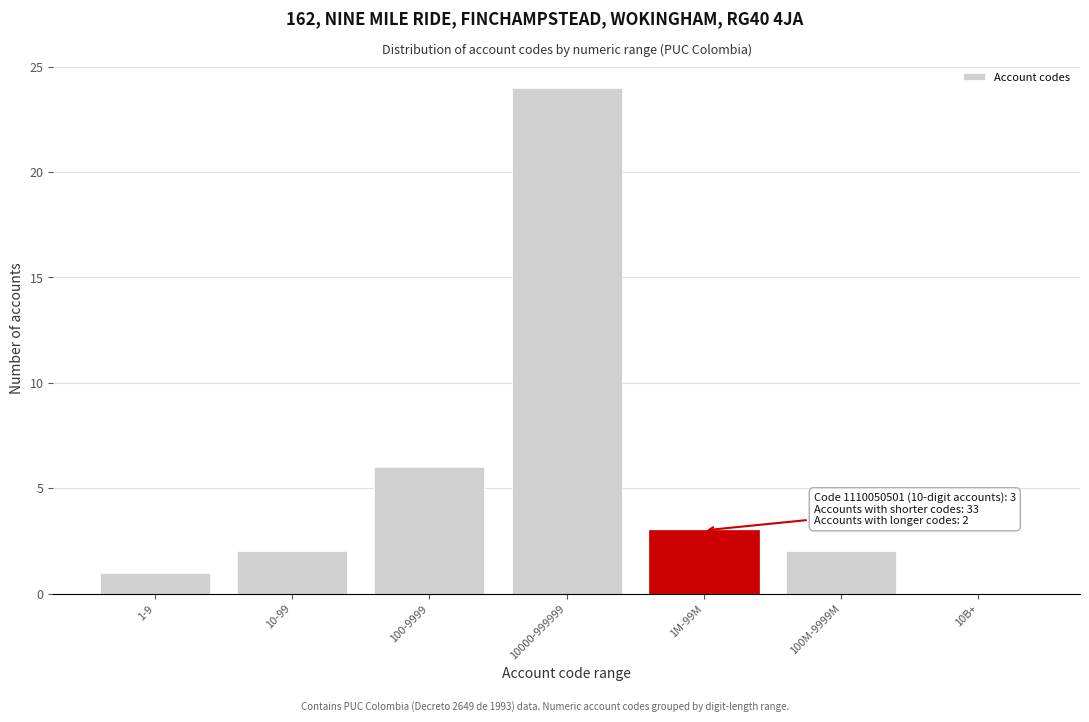

Reading right to left, list all the values displayed in this chart.

10B+=0	100M-9999M=2	1M-99M=3	10000-999999=24	100-9999=6	10-99=2	1-9=1